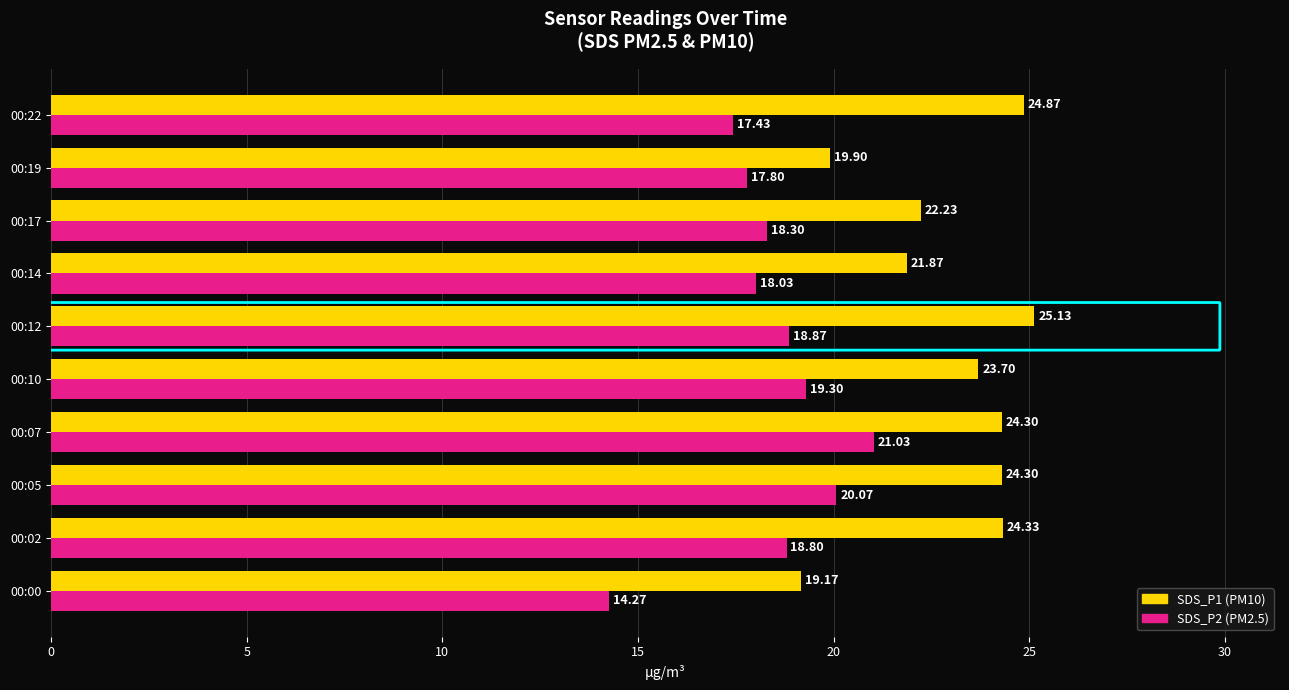

What is the total value across all series at 00:10?

43.0